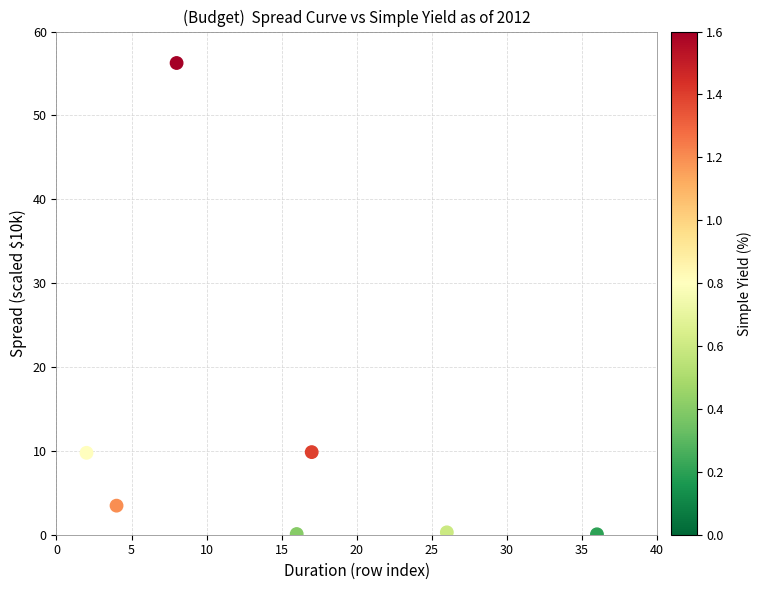

What is the range of X values (max minus min)?

34.0